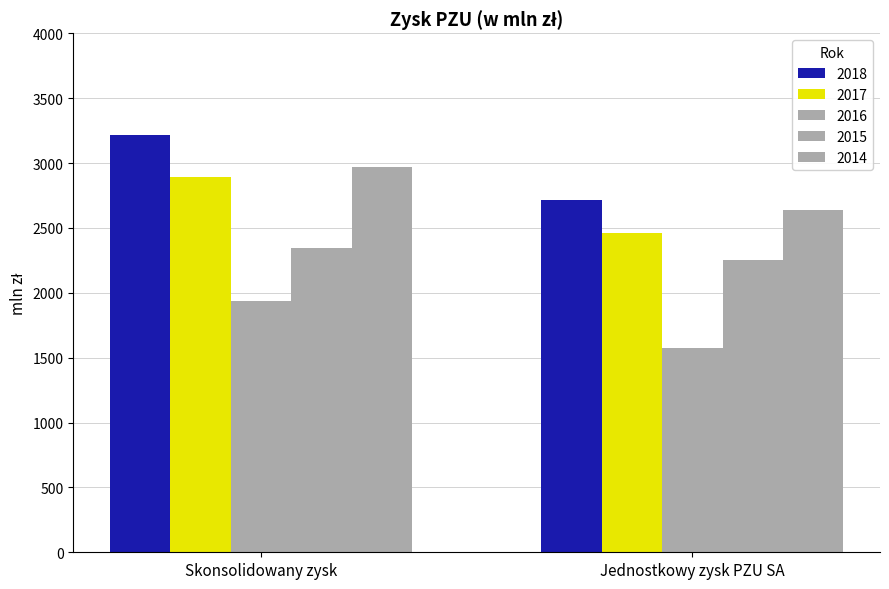

Between Skonsolidowany zysk and Jednostkowy zysk PZU SA, which series saw the biggest shift?

2018